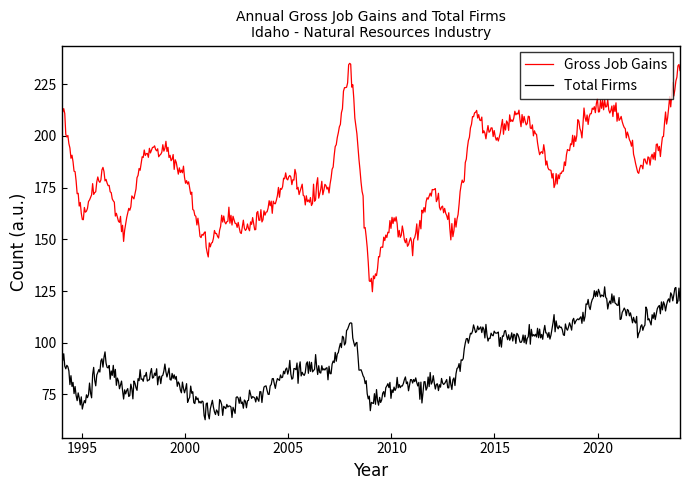

List the series in order of their overall mean, lowest first.

Total Firms, Gross Job Gains